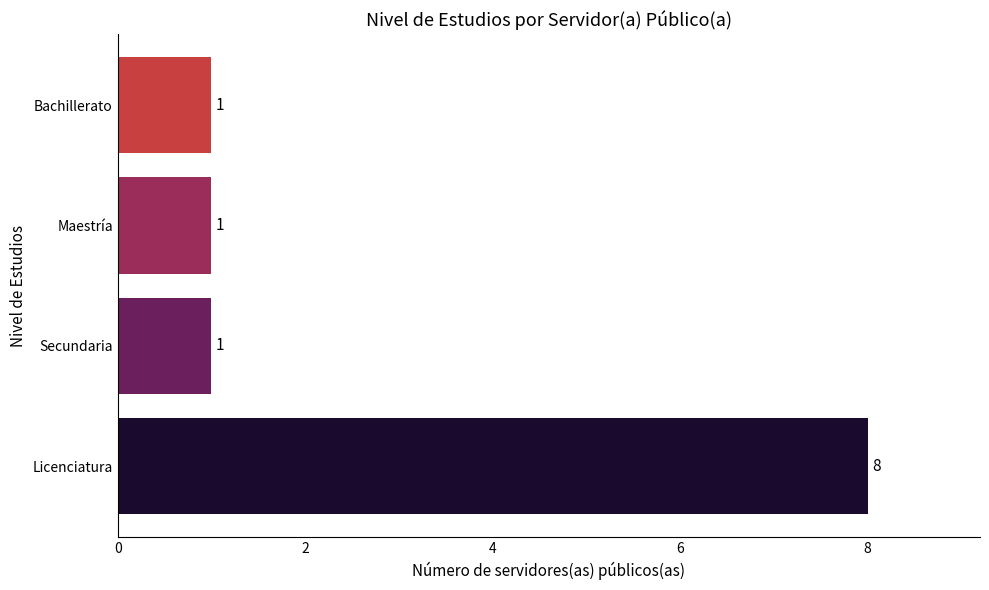

Reading bottom to top, extract all data points from this chart.

Licenciatura=8	Secundaria=1	Maestría=1	Bachillerato=1